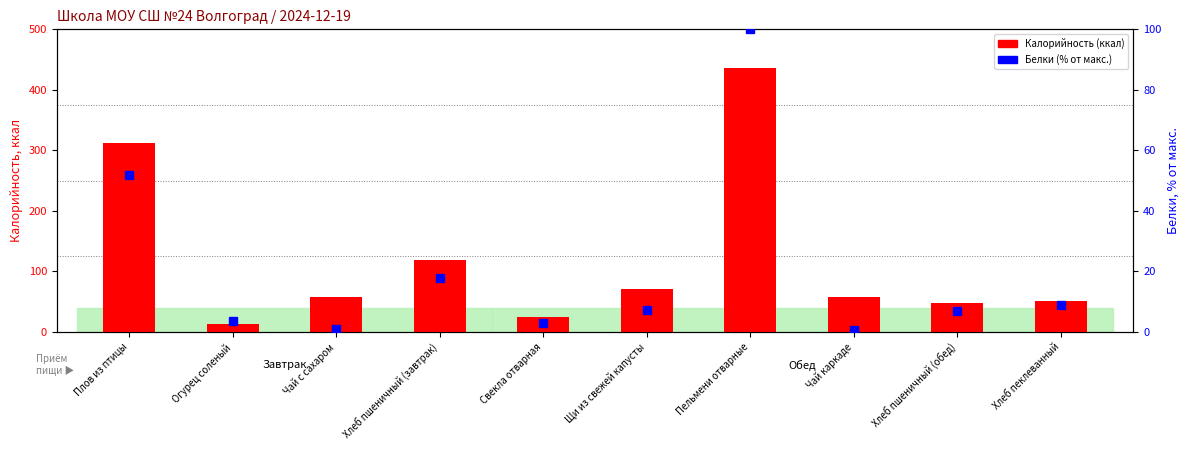

At which category is the sum across all series the highest?

Пельмени отварные